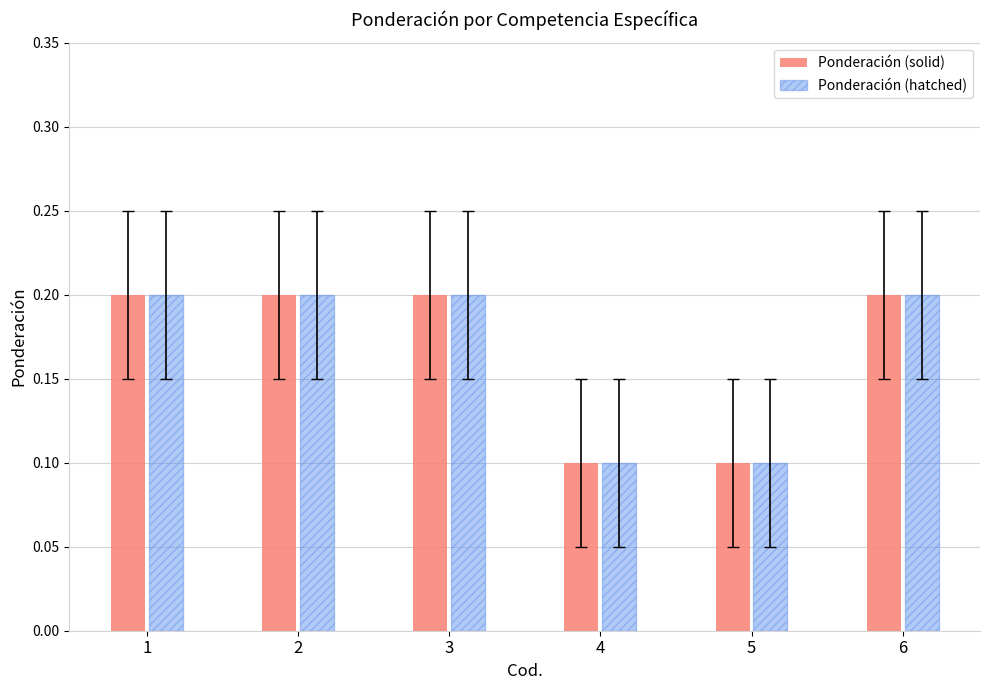

The value of Ponderación (hatched) at 1 is 0.2. True or false?

True